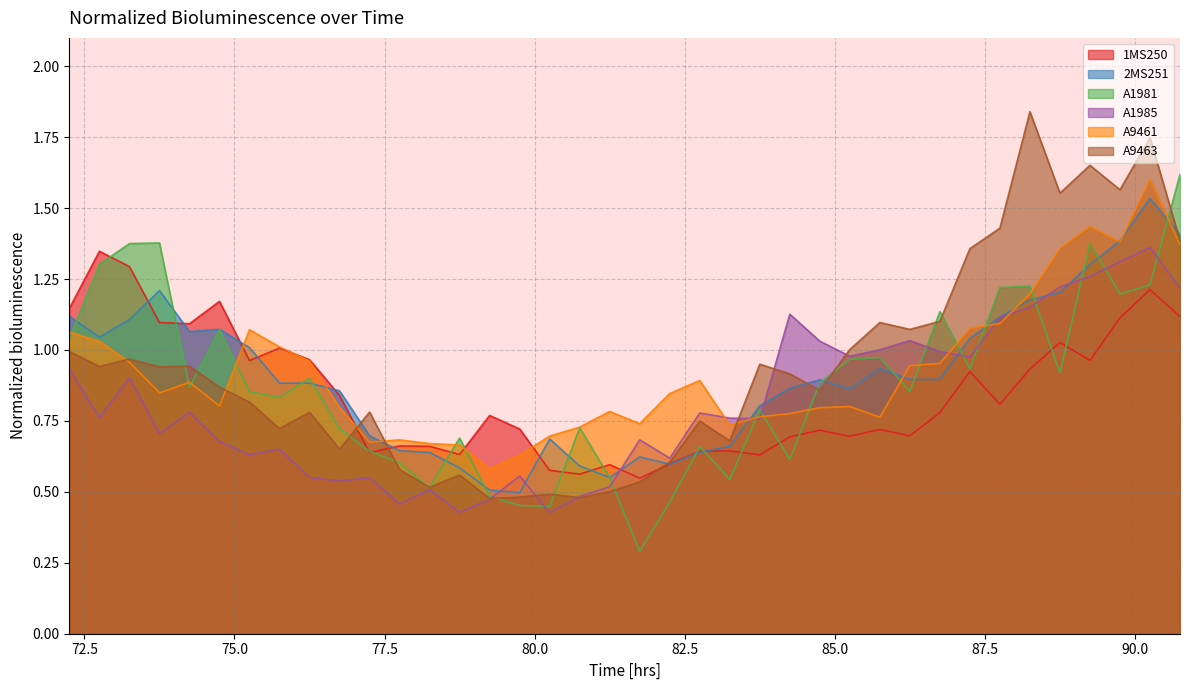

What is the total value across all series at 83.25?

4.0